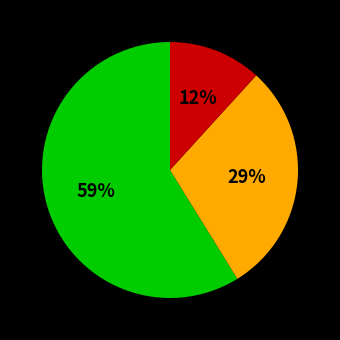

To the nearest percent, what is the average slice percentage?

33%